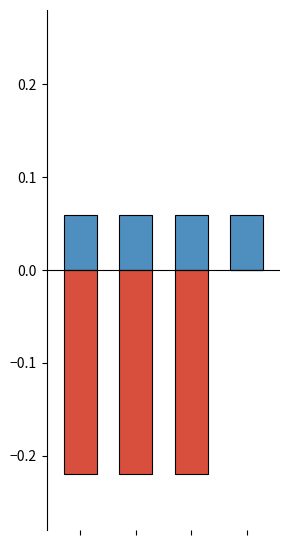

At which category is the sum across all series the highest?

3